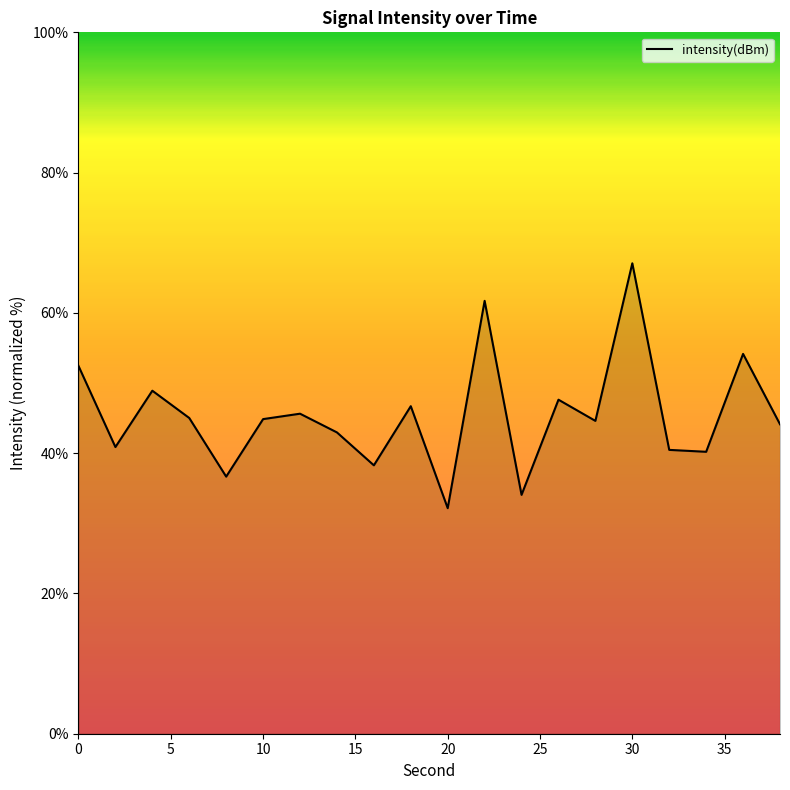

What is the greatest value displayed?

67.1